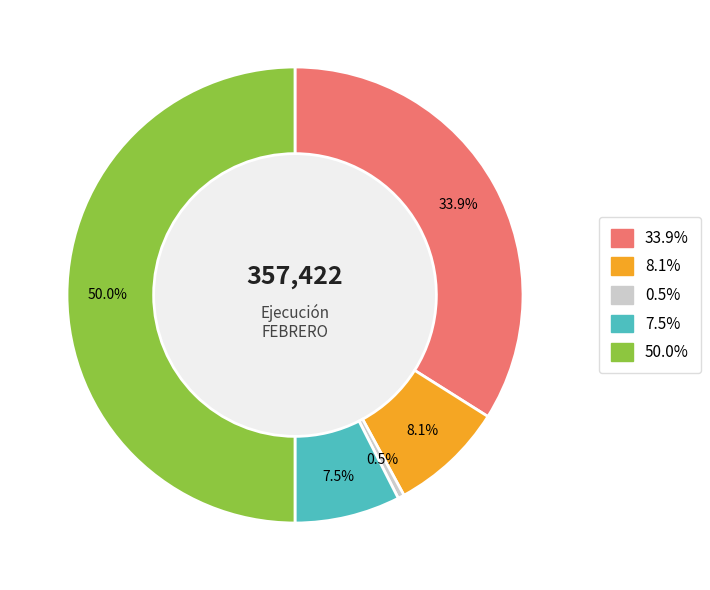

Count the number of slices in the pie.

5